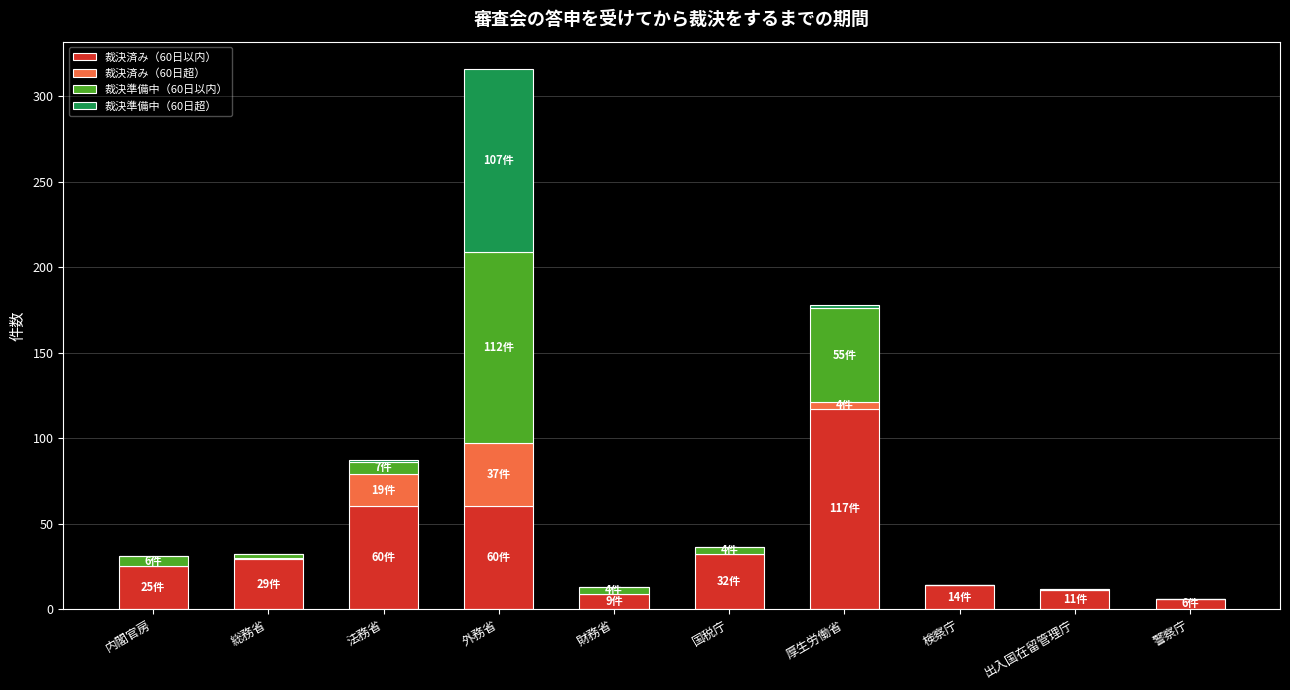

How many distinct data groups are displayed?

4